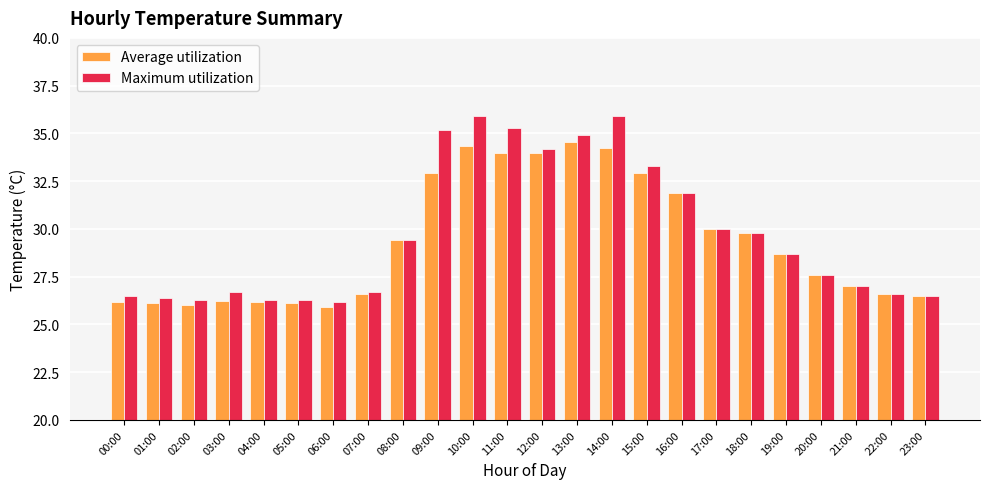

What is the average value of the Average utilization series?

29.3